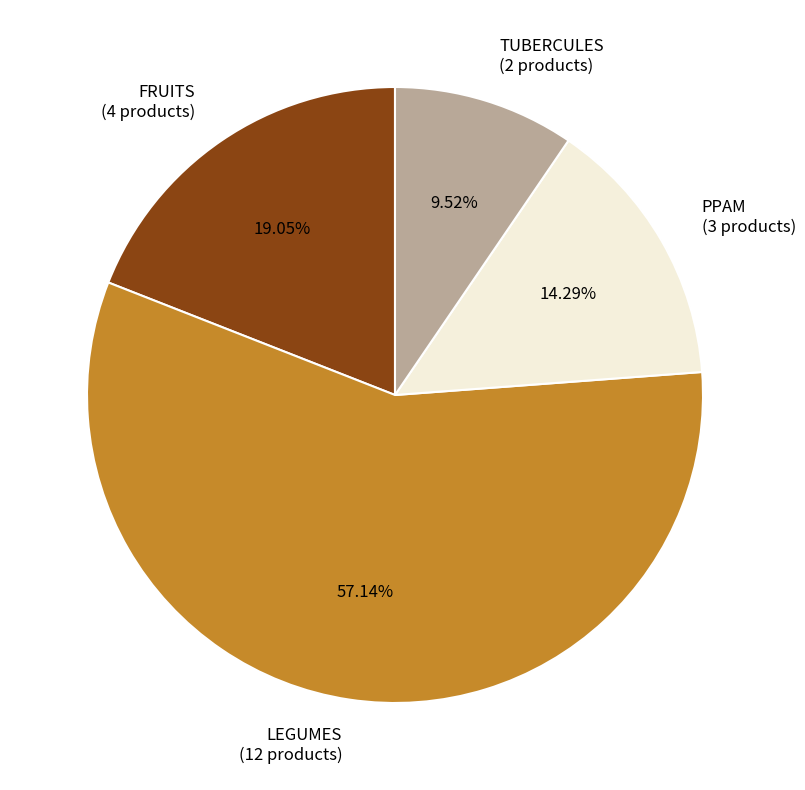

How many segments does this pie chart have?

4